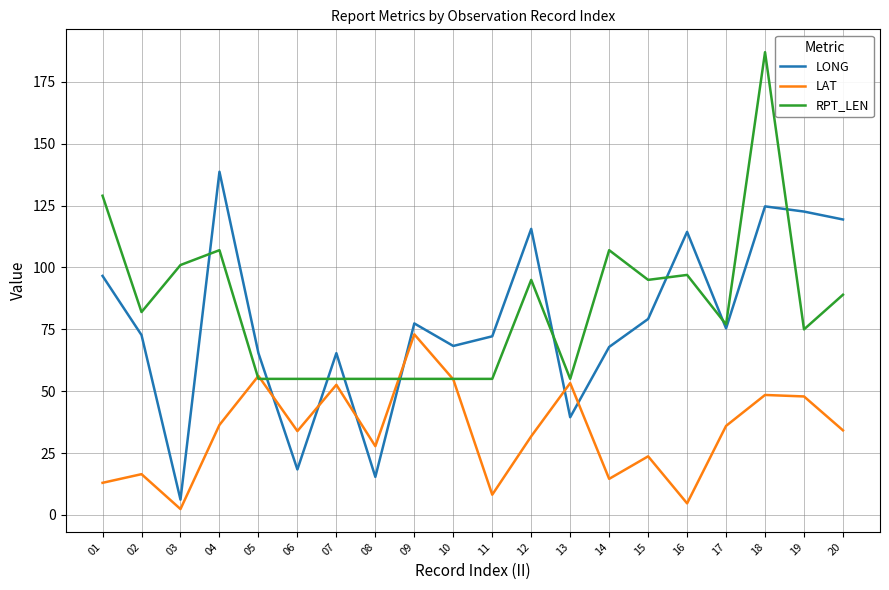

Rank the series by their maximum value, from lowest to highest.

LAT, LONG, RPT_LEN